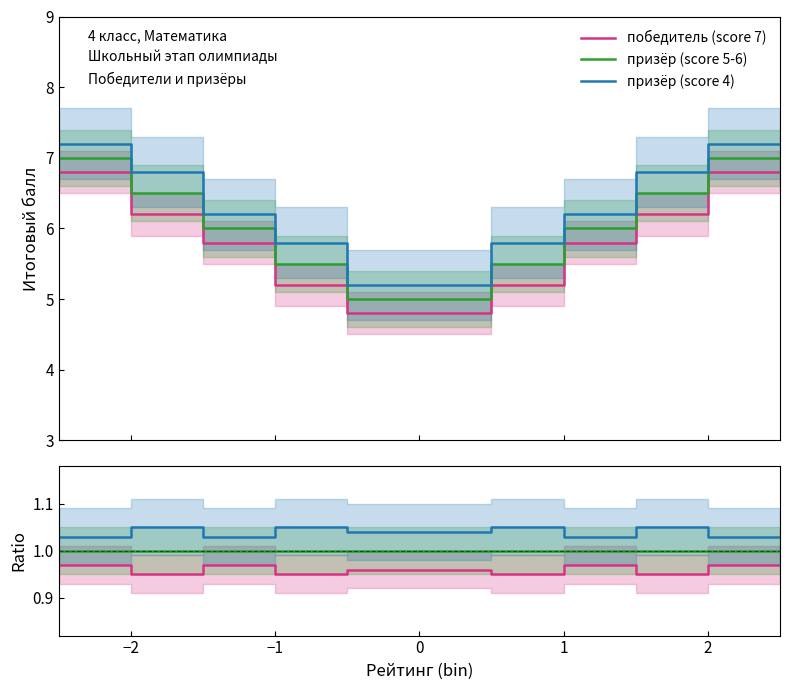

True or false: победитель (score 7) and призёр (score 5-6) intersect in this chart.

False